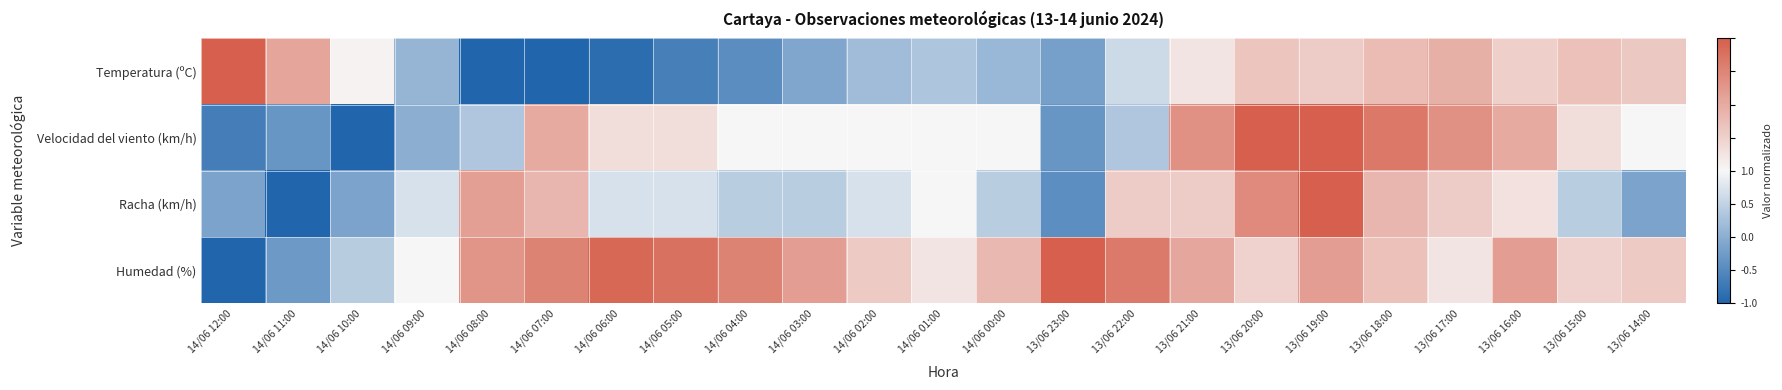

What is the spread (max minus min) of values at 13/06 22:00?

1.2